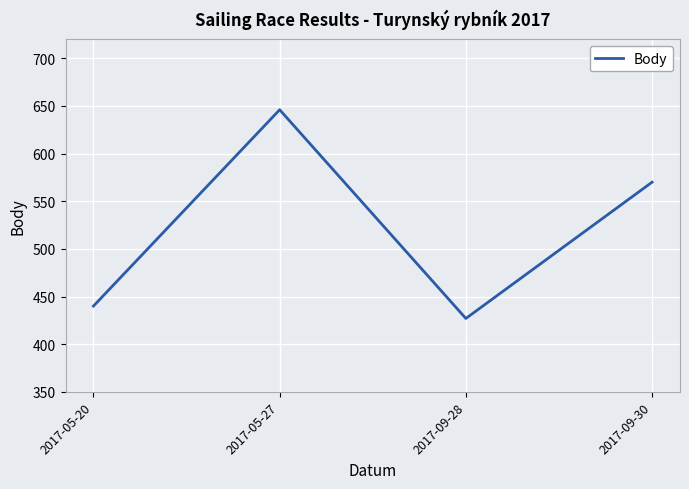

At which label is the value closest to 536?

2017-09-30